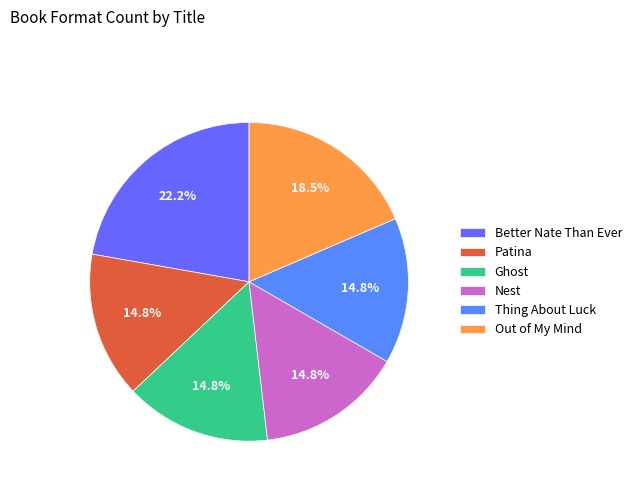

Does Patina account for over 50% of the chart?

No